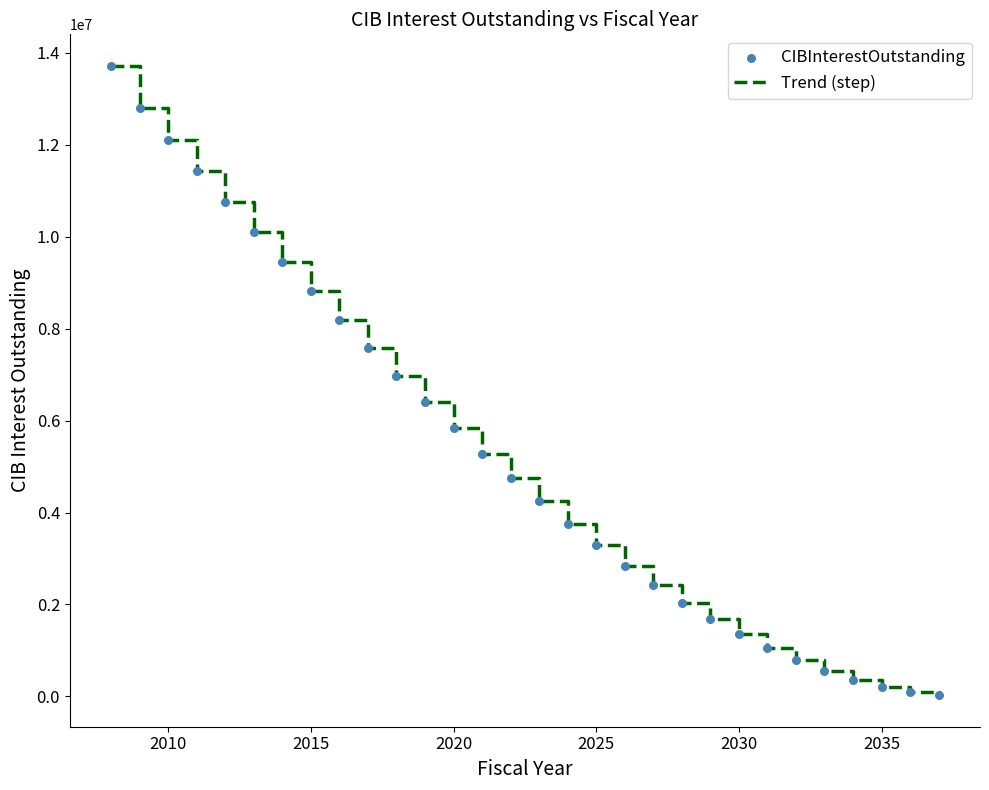

What is the maximum value shown in the chart?

13720335.4